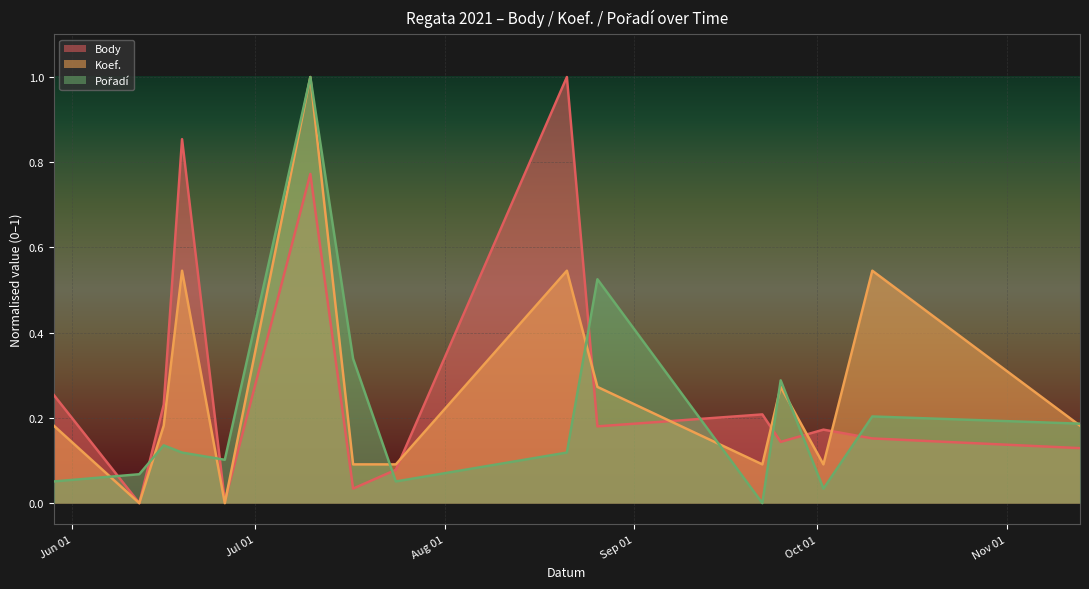

Does the chart display data point markers on the line(s)?

No